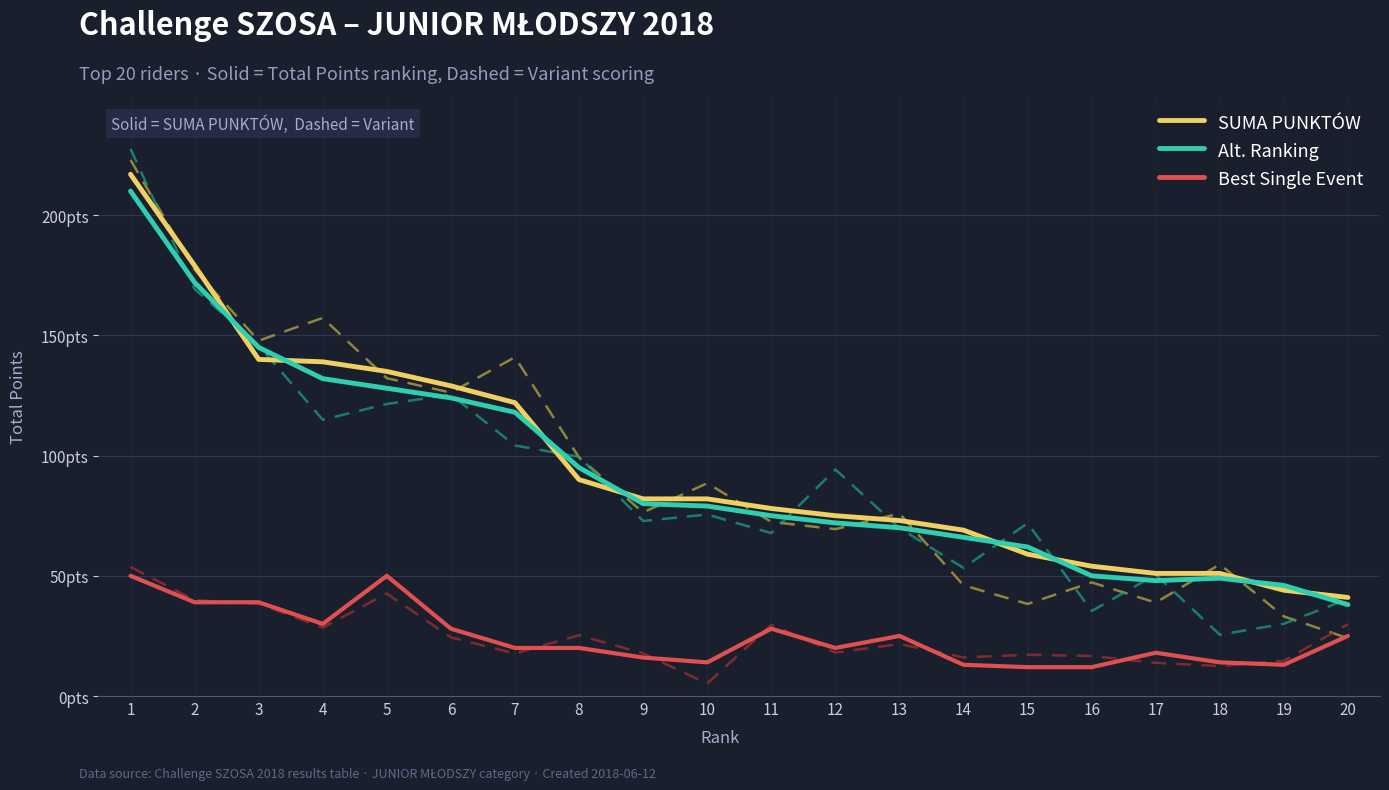

List the series in order of their peak value, lowest first.

Best Single Event, Alt. Ranking, SUMA PUNKTÓW